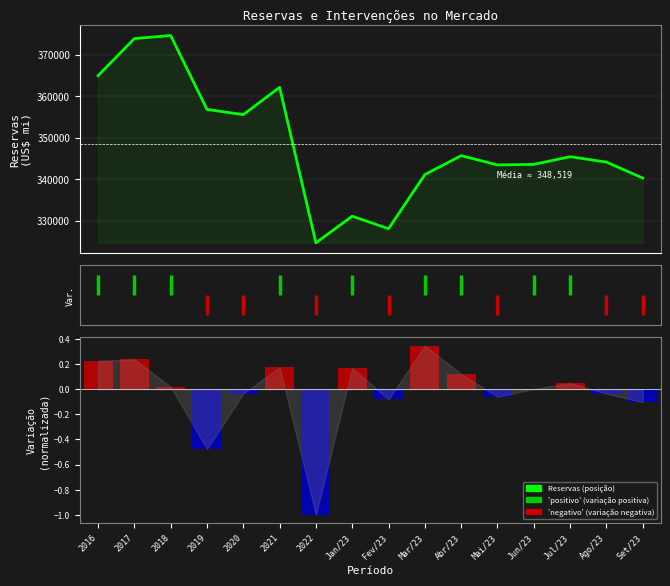

The value at Jul/23 is 612814.9. True or false?

False